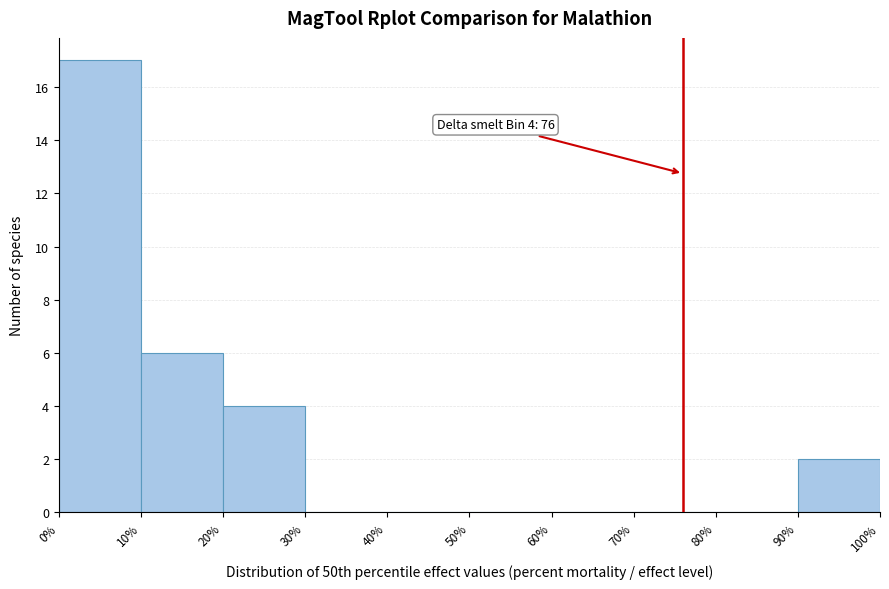

Over which range of the x-axis is the bar tallest?

0% to 10%